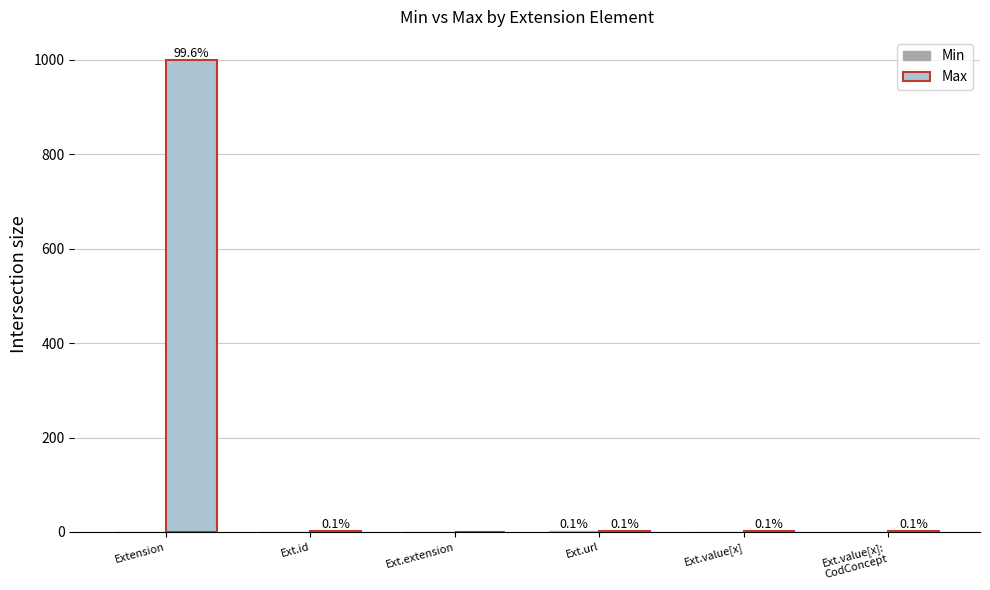

How many groups of bars are there?

6